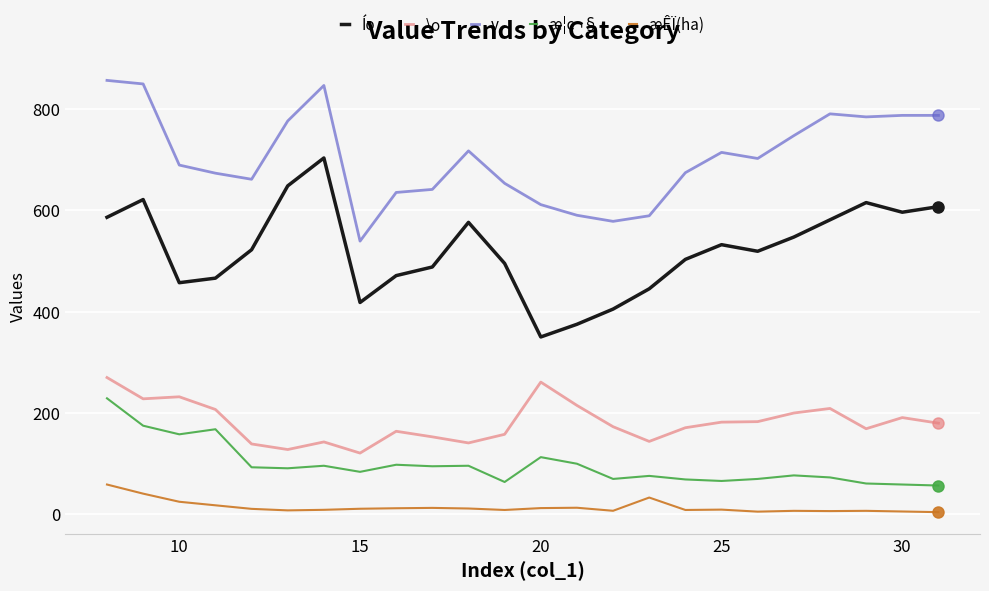

List the series in order of their peak value, highest first.

v, Íο, \o, æ¦c¬§, æÊÏ(ha)